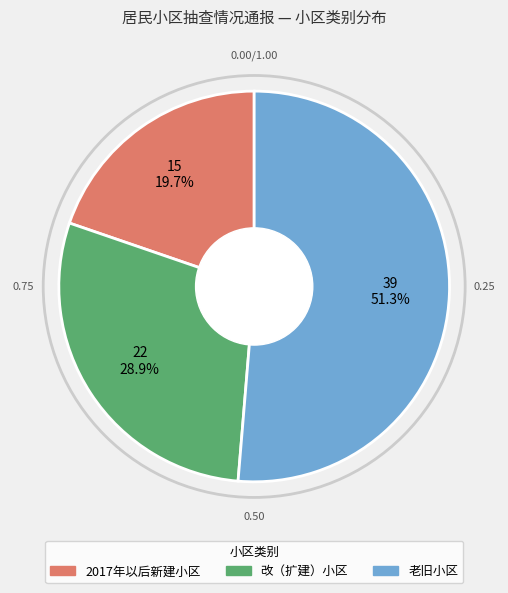

Is it true that 老旧小区 is 51% of the pie?

True